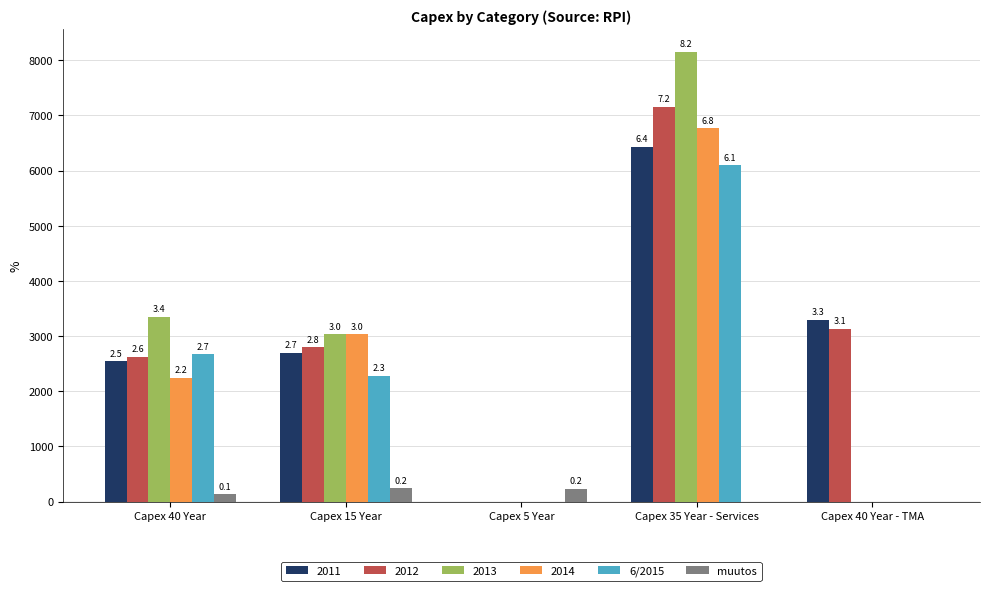

How many groups of bars are there?

5